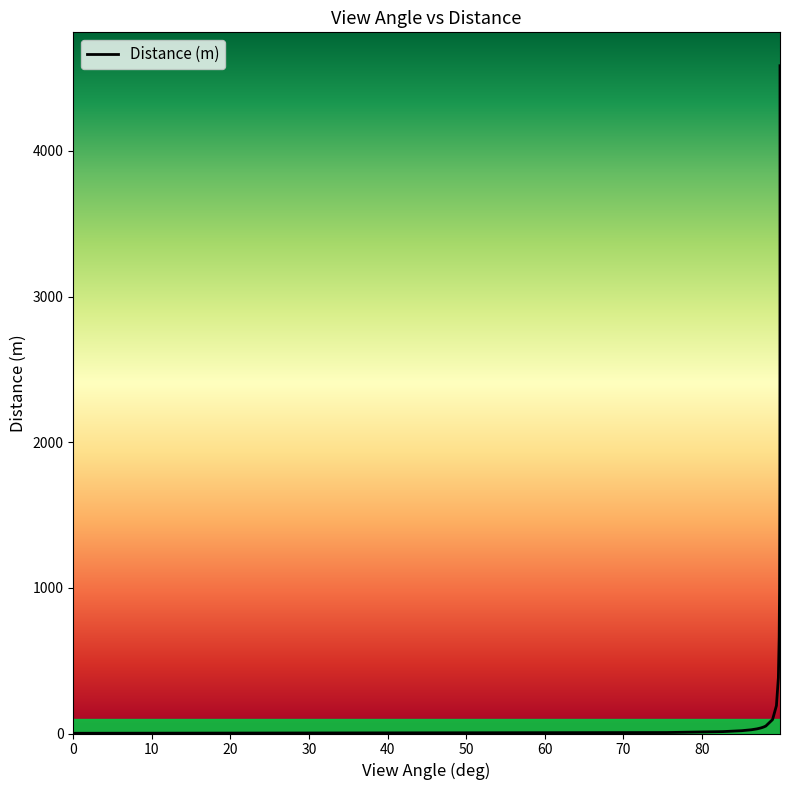

Rank the categories by value from highest to lowest.

89.9587640738479, 89.9580493287591, 89.9555951609013, 89.9500182217577, 89.9370013926194, 89.9005011213602, 89.8544797988676, 89.7512148412294, 89.5050197608726, 89.0114034553188, 88.1474204969266, 87.8830534237395, 87.5306966171165, 87.0377053832973, 86.299049203989, 85.0707884214956, 82.6288958087716, 75.4940948463953, 0